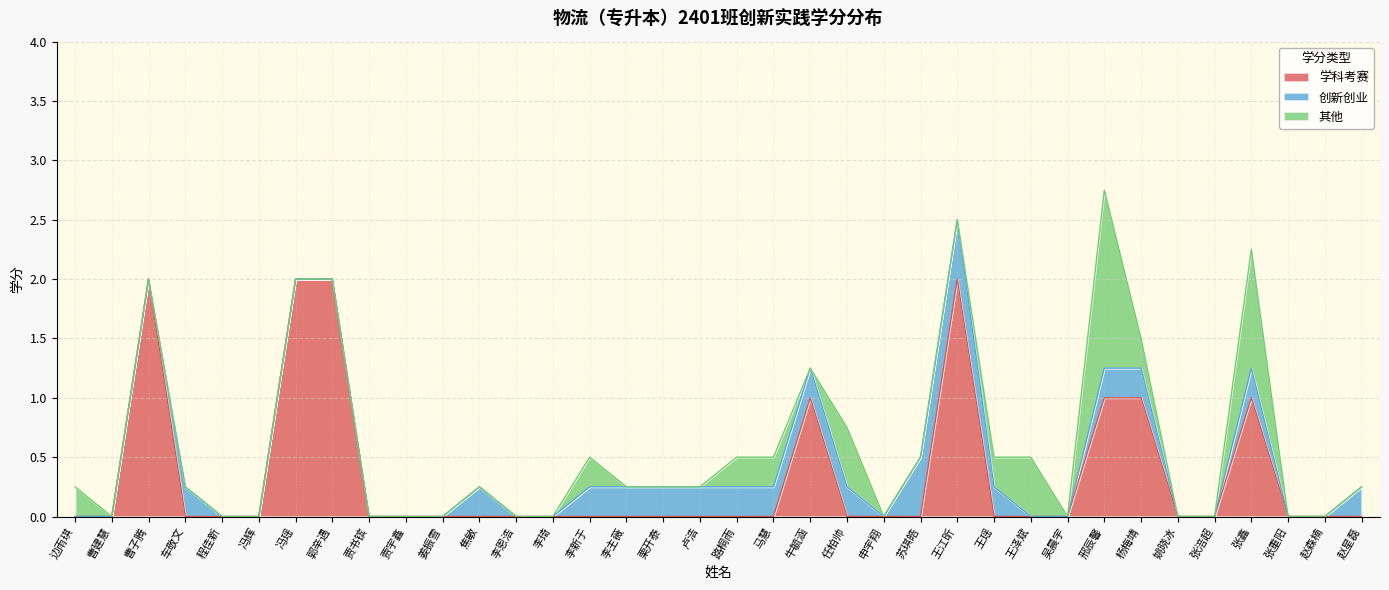

Rank the series at 李恩浩 from highest to lowest value.

学科考赛, 创新创业, 其他